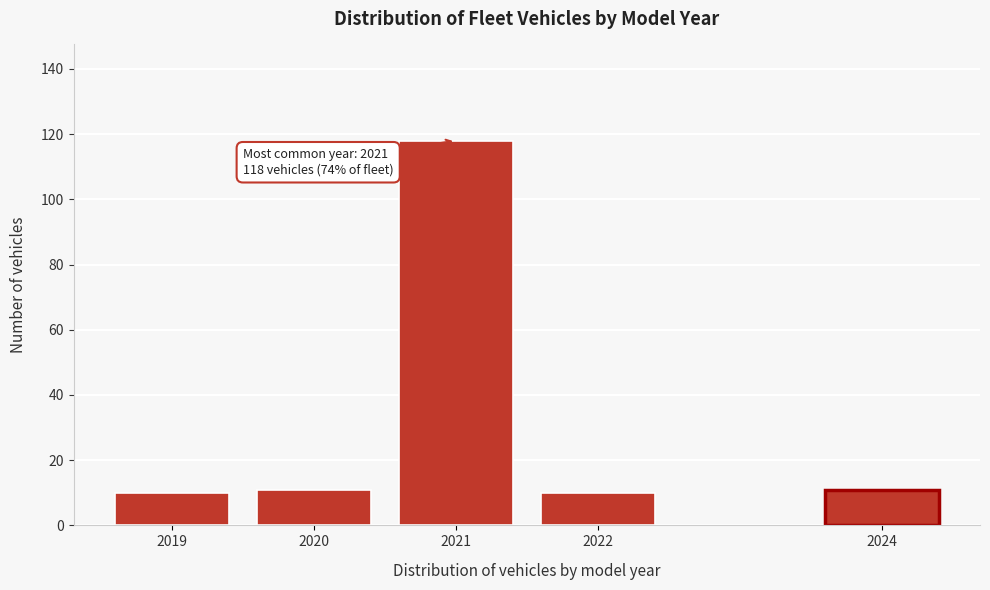

Reading left to right, what are all the values shown in this chart?

10	11	118	10	11